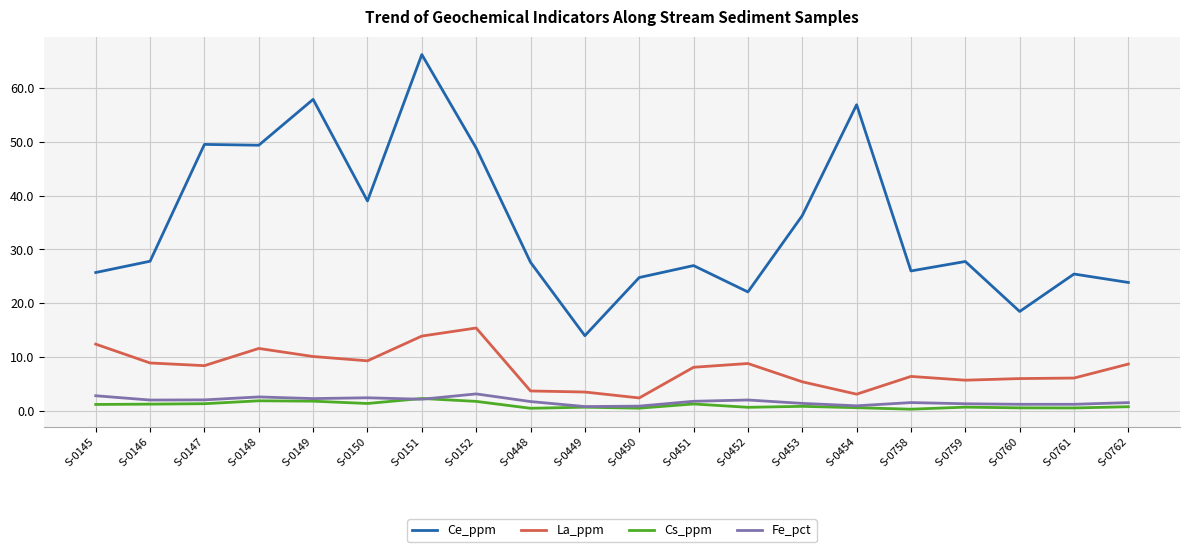

What is the average value of the Cs_ppm series?

1.0